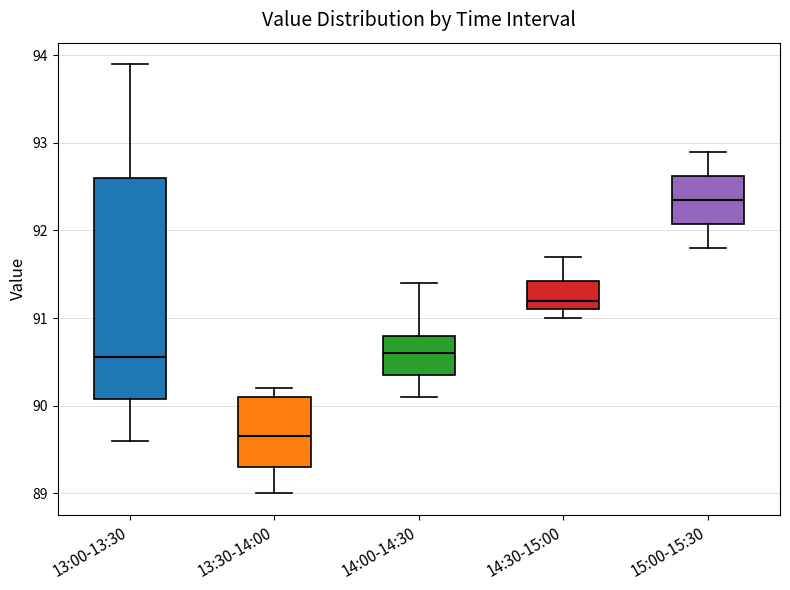

Which box has the lowest median line?

13:30-14:00